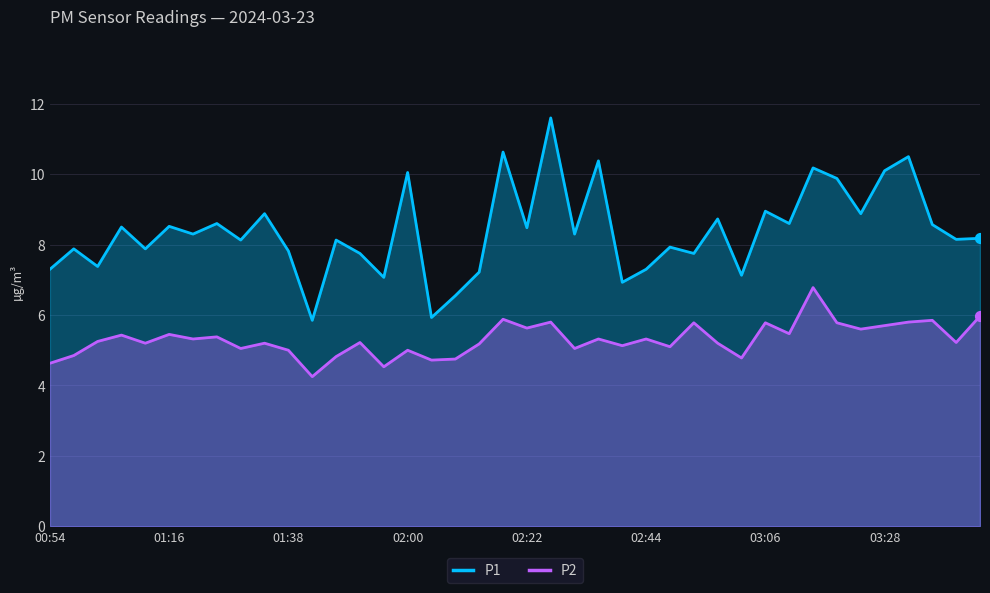

Which series has the largest total across all categories?

P1